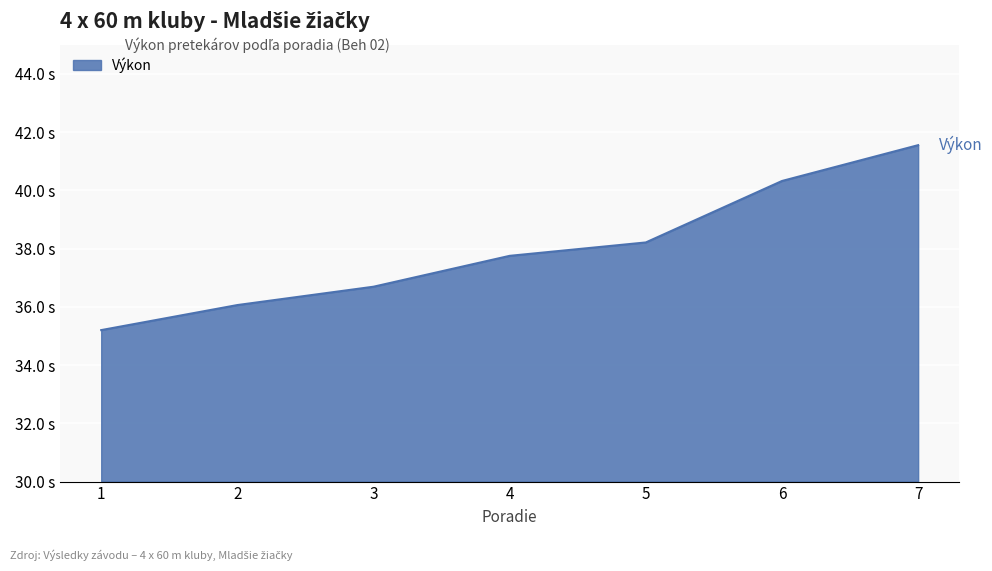

True or false: there are more than 0 points higher than both neighbors.

False